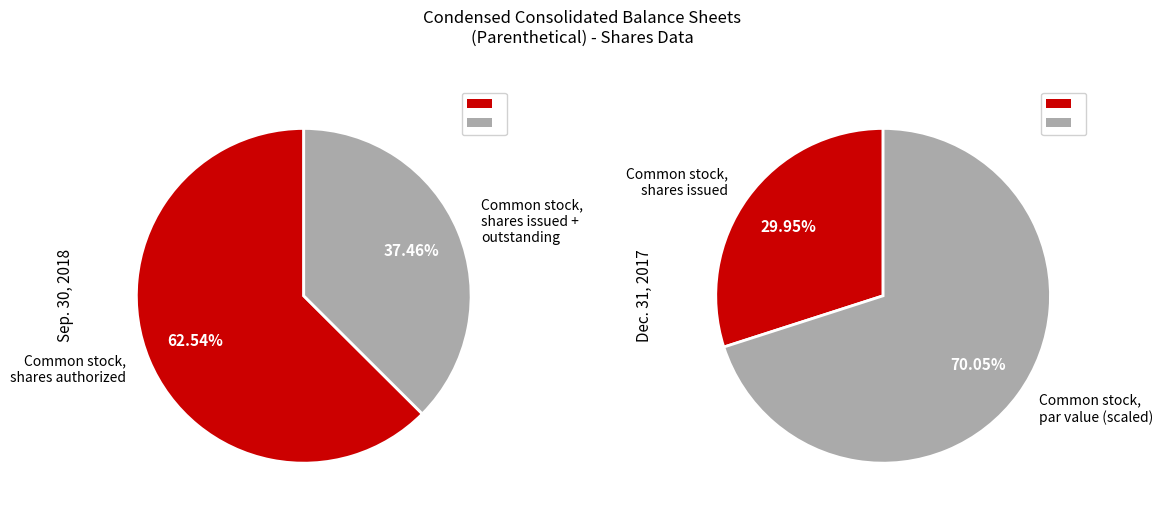

Combined, what portion of the pie is Common stock, shares authorized and Common stock, par value?

62.5%